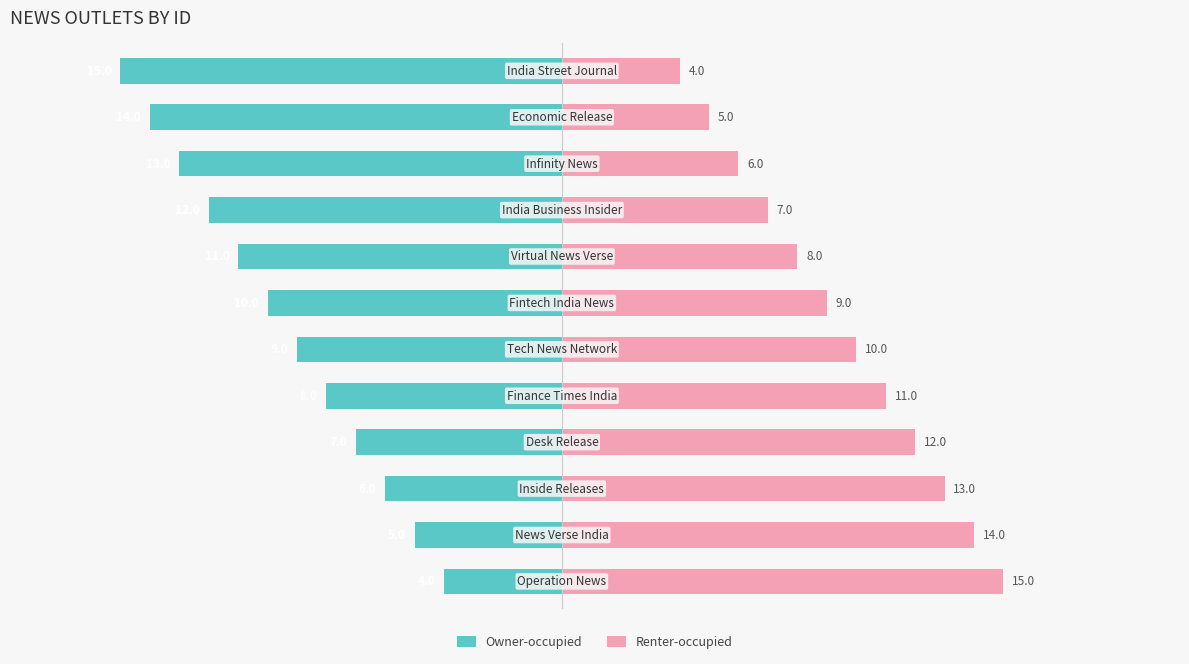

What is the difference between the maximum and minimum values in the Renter-occupied series?

11